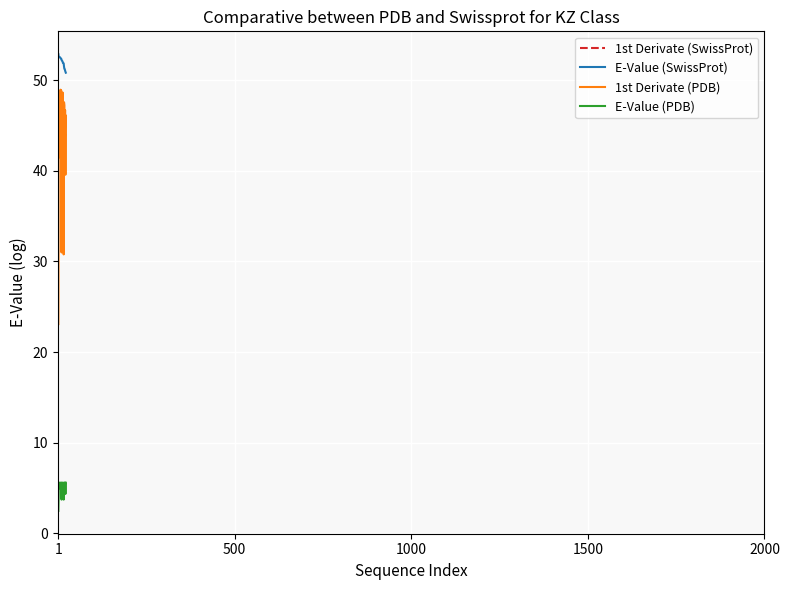

What is the greatest value displayed?

52.9